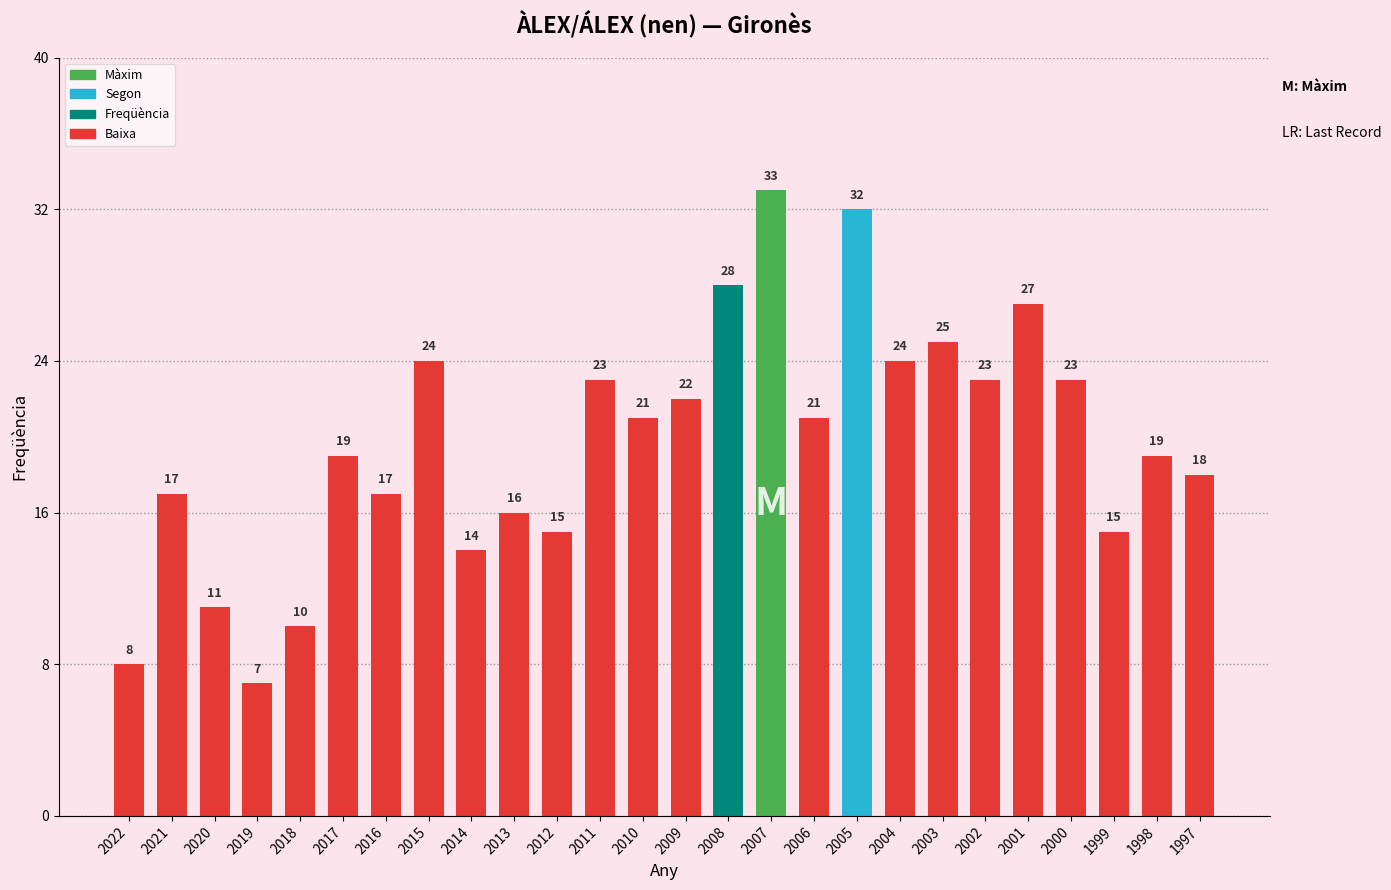

What is the value of the 16th bar from the left?

33